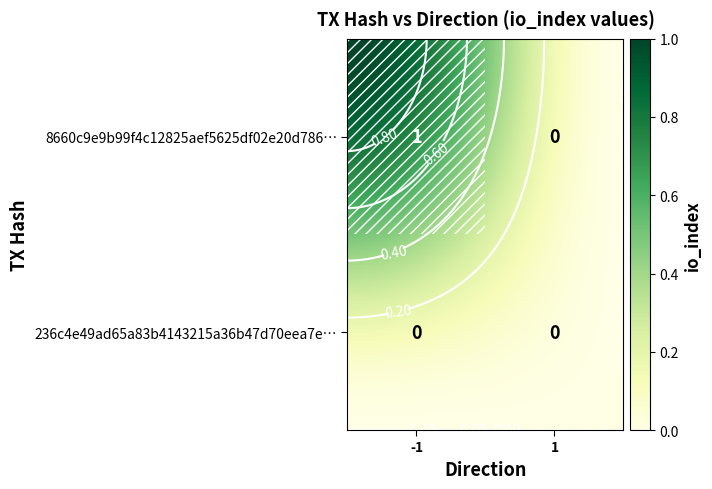

Which series has the largest total across all categories?

8660c9e9b99f4c12825aef5625df02e20d78636